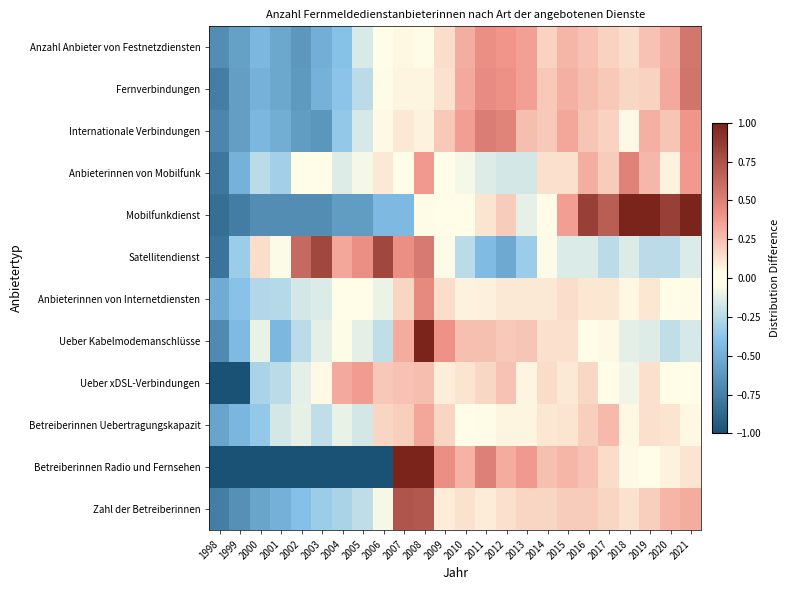

Reading left to right, transcribe all the data shown in this chart.

Anzahl Anbieter von Festnetzdiensten: 1998=-0.7	1999=-0.6	2000=-0.5	2001=-0.5	2002=-0.6	2003=-0.5	2004=-0.4	2005=-0.2	2006=0.0	2007=0.1	2008=0.0	2009=0.1	2010=0.3	2011=0.4	2012=0.4	2013=0.4	2014=0.2	2015=0.3	2016=0.2	2017=0.2	2018=0.1	2019=0.2	2020=0.3	2021=0.6
Fernverbindungen: 1998=-0.8	1999=-0.6	2000=-0.5	2001=-0.5	2002=-0.6	2003=-0.5	2004=-0.4	2005=-0.2	2006=0.0	2007=0.1	2008=0.1	2009=0.1	2010=0.3	2011=0.4	2012=0.4	2013=0.4	2014=0.2	2015=0.3	2016=0.3	2017=0.2	2018=0.2	2019=0.2	2020=0.3	2021=0.6
Internationale Verbindungen: 1998=-0.7	1999=-0.6	2000=-0.4	2001=-0.5	2002=-0.6	2003=-0.6	2004=-0.4	2005=-0.2	2006=0.0	2007=0.1	2008=0.1	2009=0.2	2010=0.4	2011=0.5	2012=0.5	2013=0.3	2014=0.2	2015=0.3	2016=0.2	2017=0.2	2018=0.0	2019=0.3	2020=0.2	2021=0.4
Anbieterinnen von Mobilfunk: 1998=-0.8	1999=-0.5	2000=-0.2	2001=-0.3	2002=-0.0	2003=0.0	2004=-0.1	2005=-0.1	2006=0.1	2007=0.0	2008=0.4	2009=0.0	2010=-0.1	2011=-0.1	2012=-0.2	2013=-0.2	2014=0.1	2015=0.1	2016=0.3	2017=0.2	2018=0.5	2019=0.3	2020=0.1	2021=0.4
Mobilfunkdienst: 1998=-0.8	1999=-0.8	2000=-0.7	2001=-0.7	2002=-0.7	2003=-0.7	2004=-0.6	2005=-0.6	2006=-0.4	2007=-0.4	2008=0.0	2009=-0.0	2010=-0.0	2011=0.1	2012=0.2	2013=-0.1	2014=0.0	2015=0.4	2016=0.8	2017=0.7	2018=1.2	2019=1.0	2020=0.8	2021=1.2
Satellitendienst: 1998=-0.8	1999=-0.3	2000=0.1	2001=-0.0	2002=0.6	2003=0.8	2004=0.3	2005=0.4	2006=0.8	2007=0.4	2008=0.5	2009=-0.0	2010=-0.2	2011=-0.4	2012=-0.5	2013=-0.3	2014=-0.0	2015=-0.1	2016=-0.1	2017=-0.2	2018=-0.1	2019=-0.2	2020=-0.2	2021=-0.1
Anbieterinnen von Internetdiensten: 1998=-0.5	1999=-0.4	2000=-0.3	2001=-0.3	2002=-0.2	2003=-0.1	2004=-0.0	2005=-0.0	2006=-0.1	2007=0.2	2008=0.5	2009=0.1	2010=0.1	2011=0.1	2012=0.1	2013=0.1	2014=0.1	2015=0.1	2016=0.1	2017=0.1	2018=0.1	2019=0.1	2020=0.0	2021=0.0
Ueber Kabelmodemanschlüsse: 1998=-0.7	1999=-0.4	2000=-0.1	2001=-0.4	2002=-0.2	2003=-0.1	2004=-0.0	2005=-0.1	2006=-0.2	2007=0.3	2008=1.1	2009=0.4	2010=0.2	2011=0.2	2012=0.2	2013=0.2	2014=0.1	2015=0.1	2016=-0.0	2017=0.1	2018=-0.1	2019=-0.1	2020=-0.2	2021=-0.2
Ueber xDSL-Verbindungen: 1998=-1.0	1999=-1.0	2000=-0.3	2001=-0.2	2002=-0.1	2003=0.1	2004=0.3	2005=0.4	2006=0.2	2007=0.2	2008=0.3	2009=0.1	2010=0.1	2011=0.2	2012=0.2	2013=0.1	2014=0.2	2015=0.1	2016=0.2	2017=0.0	2018=-0.1	2019=0.1	2020=-0.0	2021=0.0
Betreiberinnen Uebertragungskapazit: 1998=-0.6	1999=-0.5	2000=-0.4	2001=-0.2	2002=-0.1	2003=-0.2	2004=-0.1	2005=-0.2	2006=0.2	2007=0.2	2008=0.3	2009=0.2	2010=-0.0	2011=0.0	2012=0.1	2013=0.1	2014=0.1	2015=0.1	2016=0.2	2017=0.3	2018=0.1	2019=0.1	2020=0.1	2021=0.1
Betreiberinnen Radio und Fernsehen: 1998=-1.0	1999=-1.0	2000=-1.0	2001=-1.0	2002=-1.0	2003=-1.0	2004=-1.0	2005=-1.0	2006=-1.0	2007=2.7	2008=3.2	2009=0.4	2010=0.3	2011=0.5	2012=0.3	2013=0.4	2014=0.2	2015=0.3	2016=0.2	2017=0.2	2018=0.0	2019=0.0	2020=0.1	2021=0.1
Zahl der Betreiberinnen: 1998=-0.8	1999=-0.7	2000=-0.5	2001=-0.5	2002=-0.4	2003=-0.3	2004=-0.3	2005=-0.2	2006=-0.1	2007=0.7	2008=0.7	2009=0.1	2010=0.1	2011=0.1	2012=0.1	2013=0.2	2014=0.2	2015=0.2	2016=0.2	2017=0.2	2018=0.1	2019=0.2	2020=0.3	2021=0.3